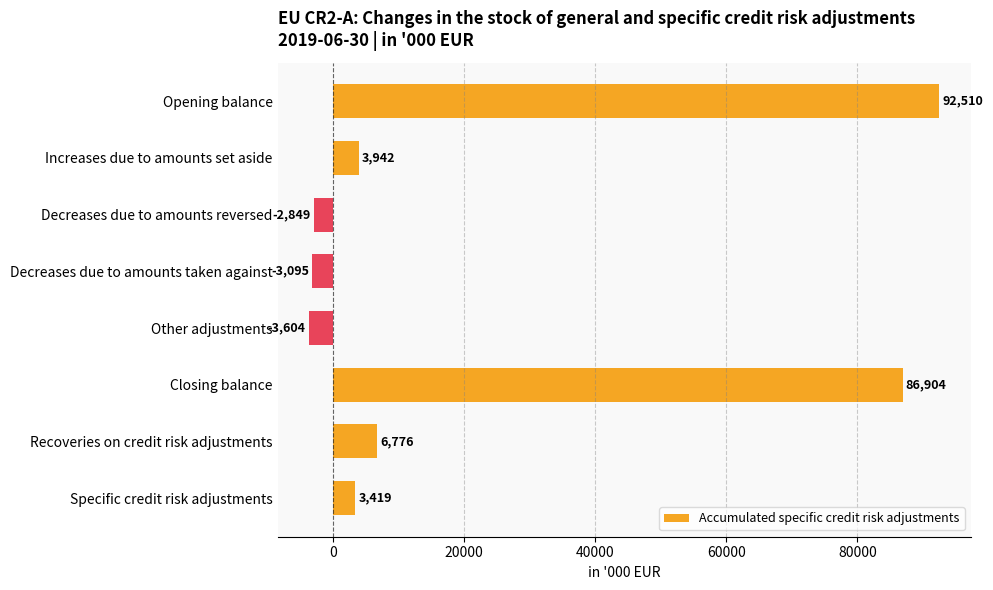

Which category has the highest value across all series?

Opening balance